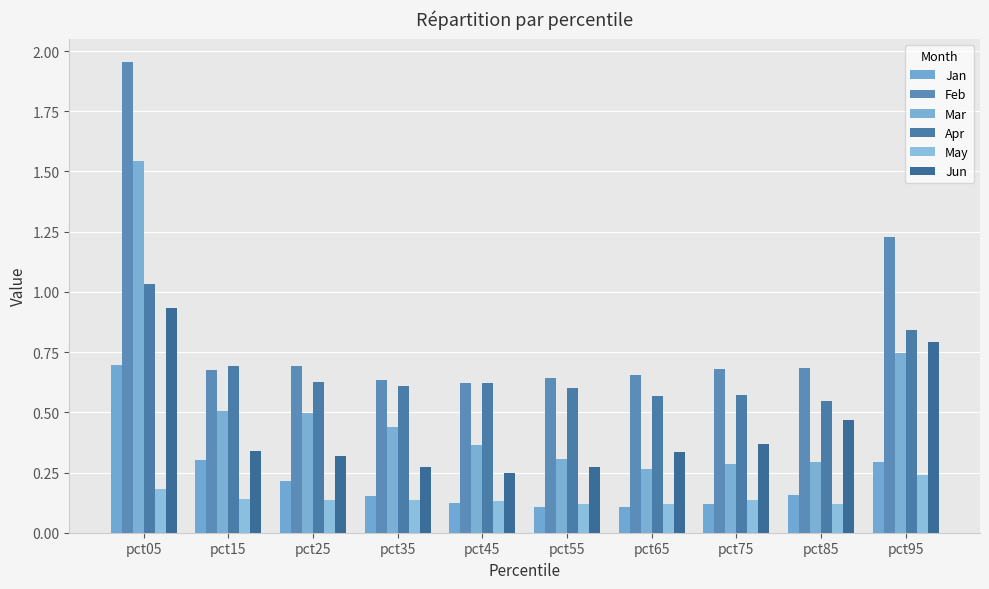

Is the value of Feb at pct25 greater than the value of Mar at pct15?

Yes